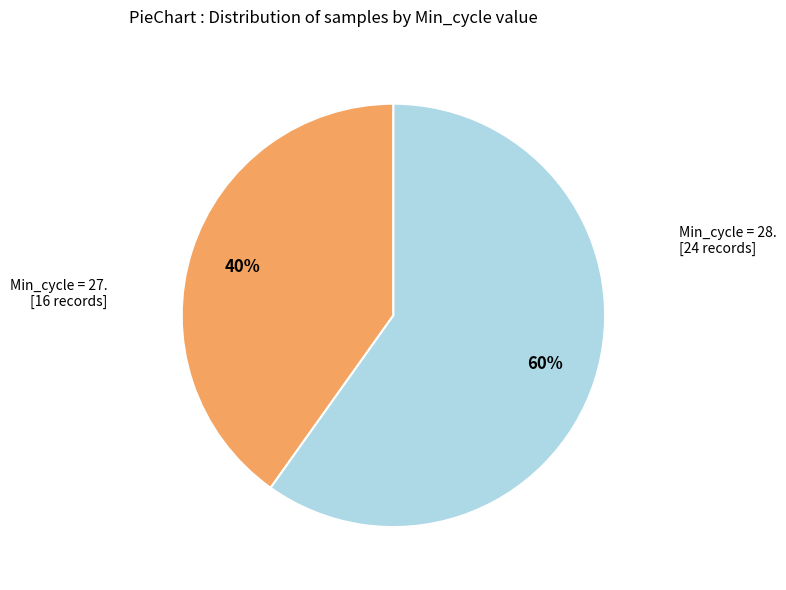

To the nearest percent, what is the difference between the largest and smallest slice percentages?

20%